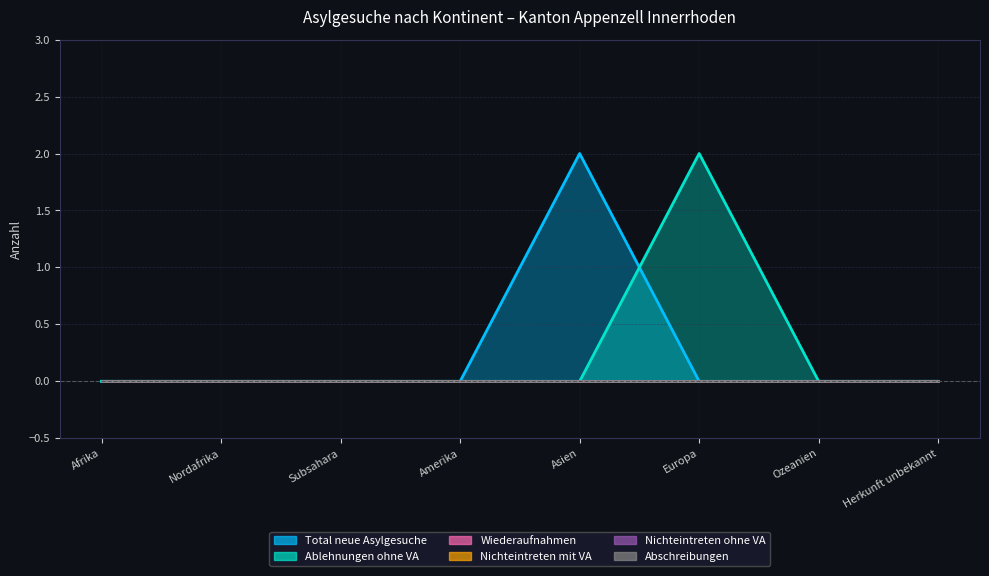

At which category is the sum across all series the highest?

Asien